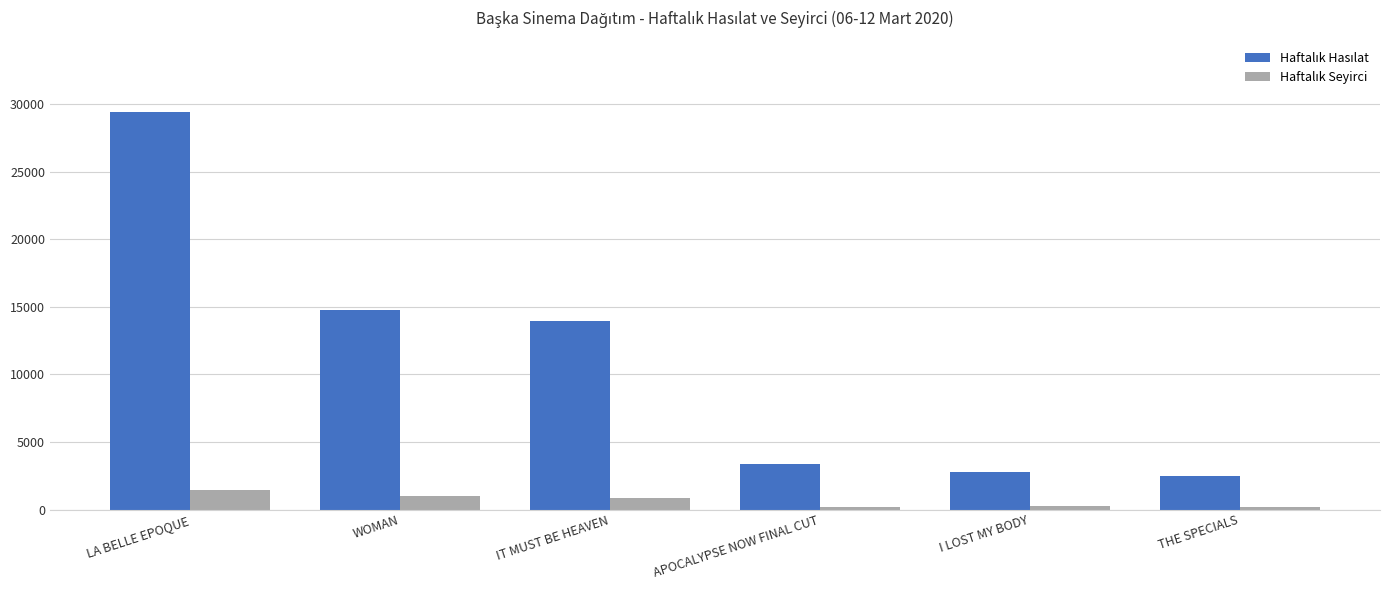

At which category is the sum across all series the highest?

LA BELLE EPOQUE